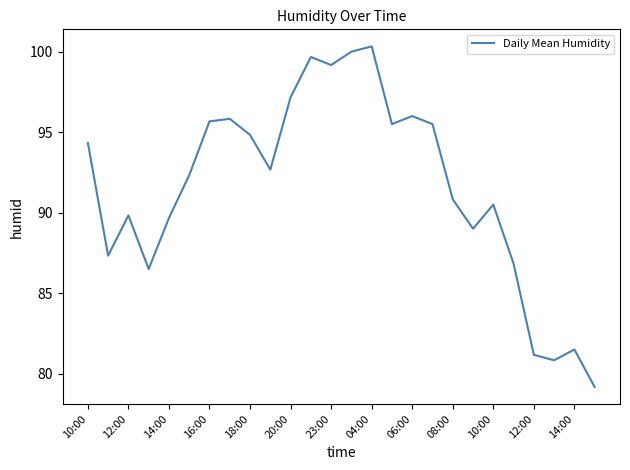

What is the smallest value displayed?

79.2